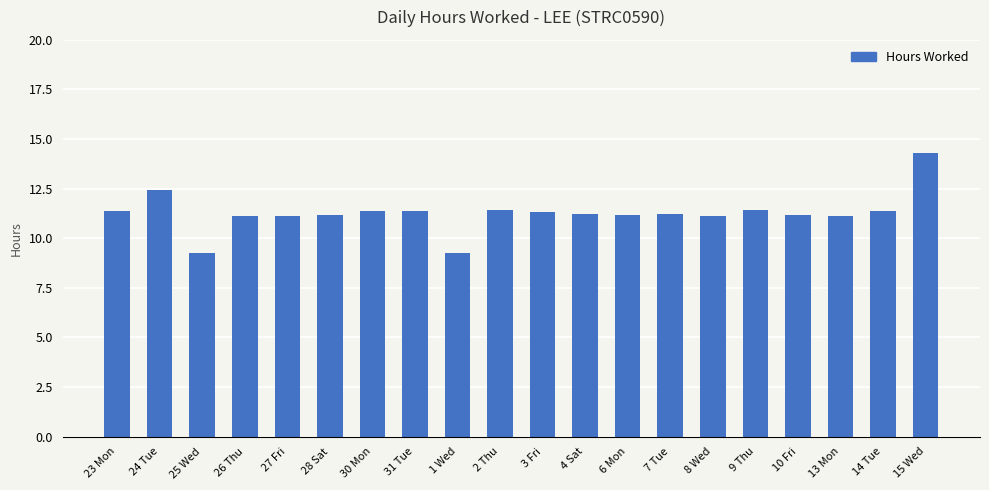

What is the maximum value shown in the chart?

14.3